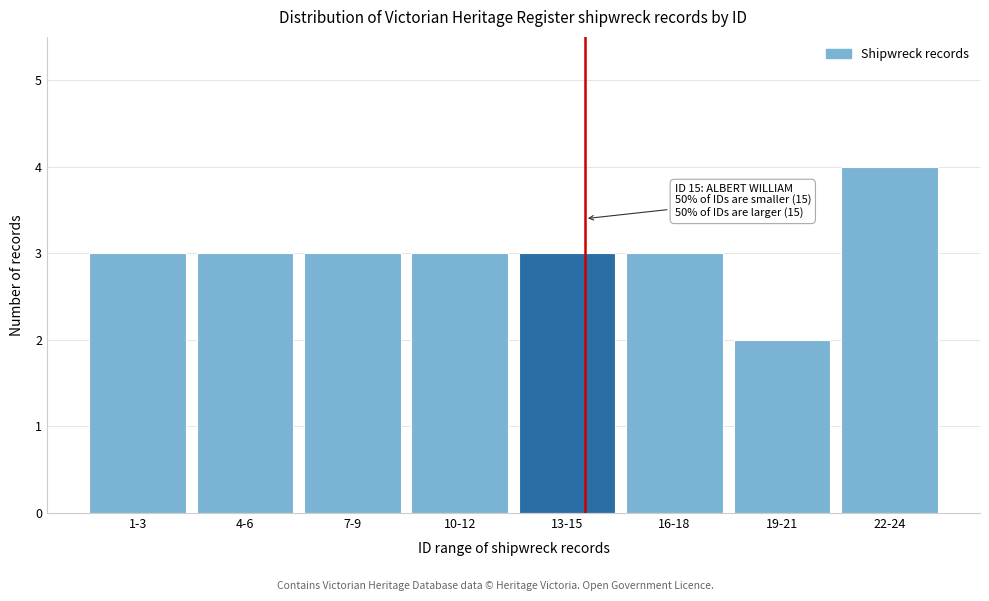

Reading left to right, what are all the values shown in this chart?

3	3	3	3	3	3	2	4